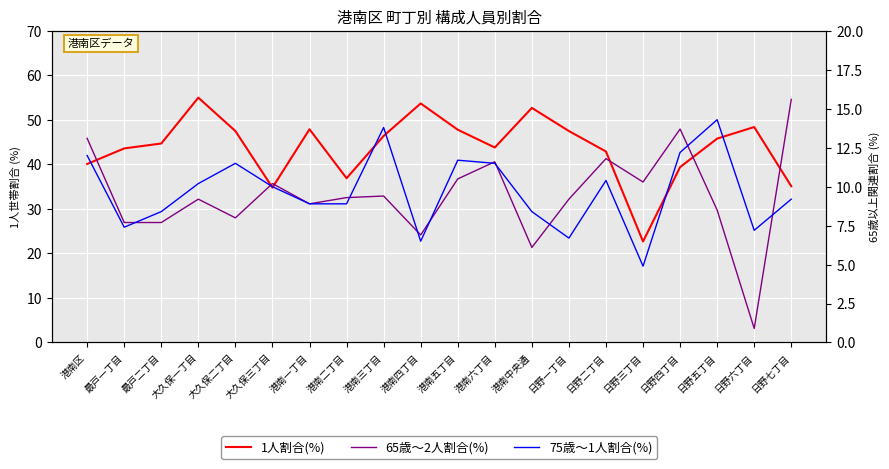

Is the value of 75歳～1人割合(%) at 日野三丁目 greater than the value of 65歳～2人割合(%) at 港南三丁目?

No